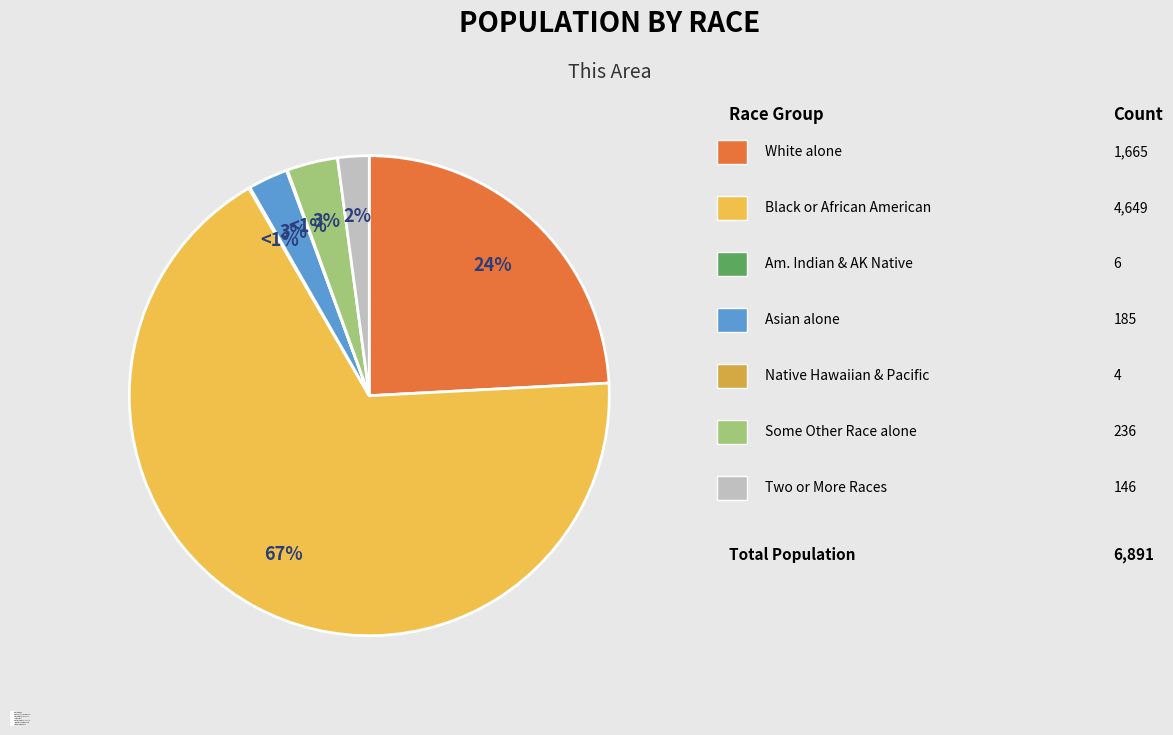

Which category has the biggest portion of the pie?

Black or African American alone